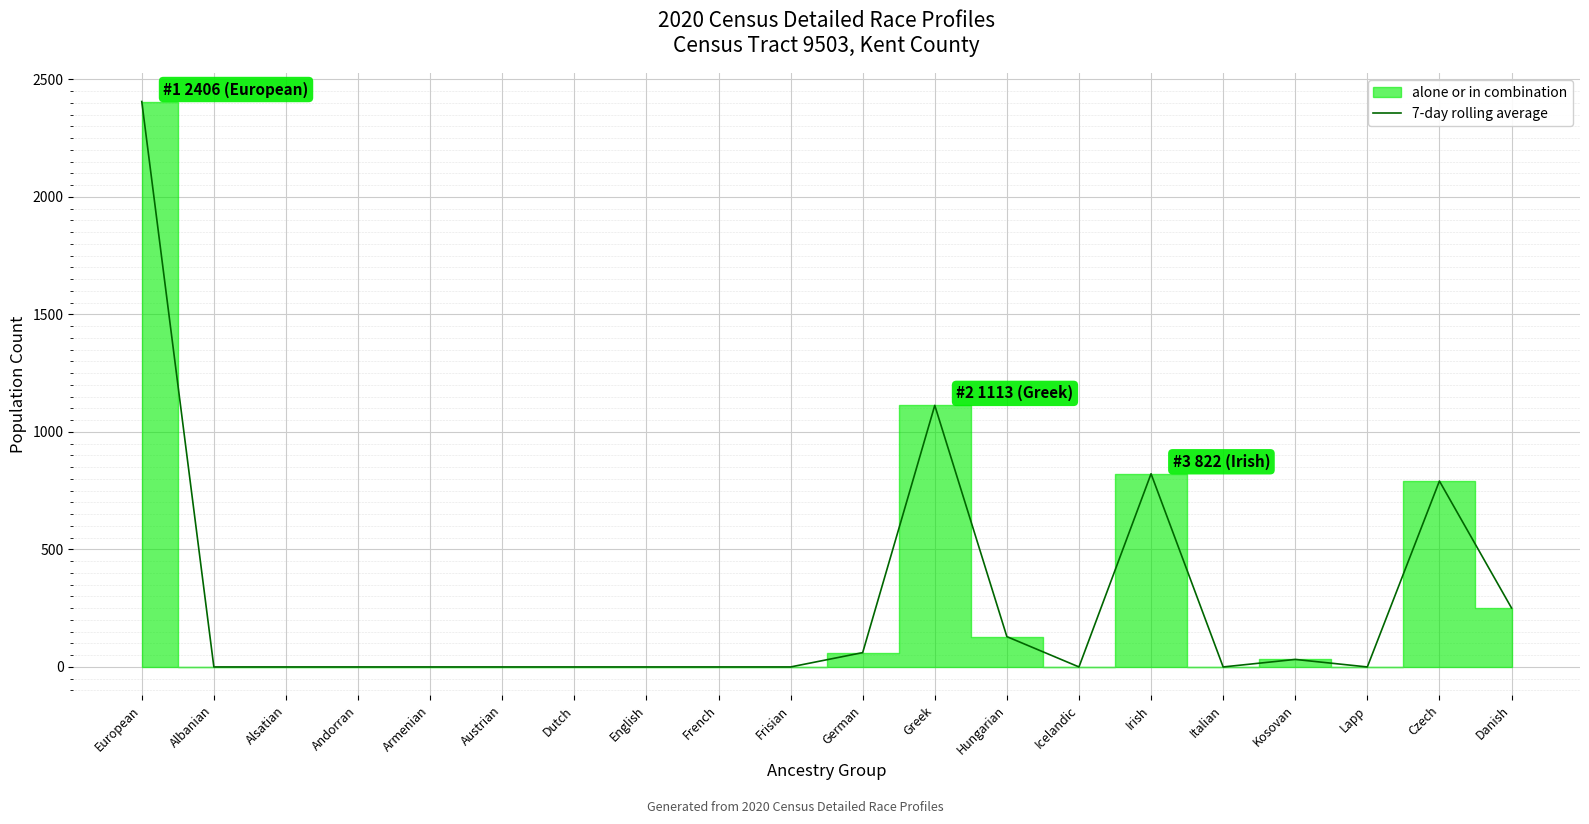

List the labels in order of value, largest first.

European, Greek, Irish, Czech, Danish, Hungarian, German, Kosovan, Albanian, Alsatian, Andorran, Armenian, Austrian, Dutch, English, French, Frisian, Icelandic, Italian, Lapp